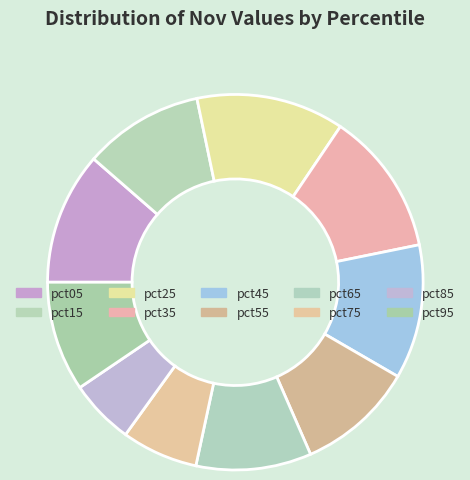

To the nearest percent, what is the average slice percentage?

10%